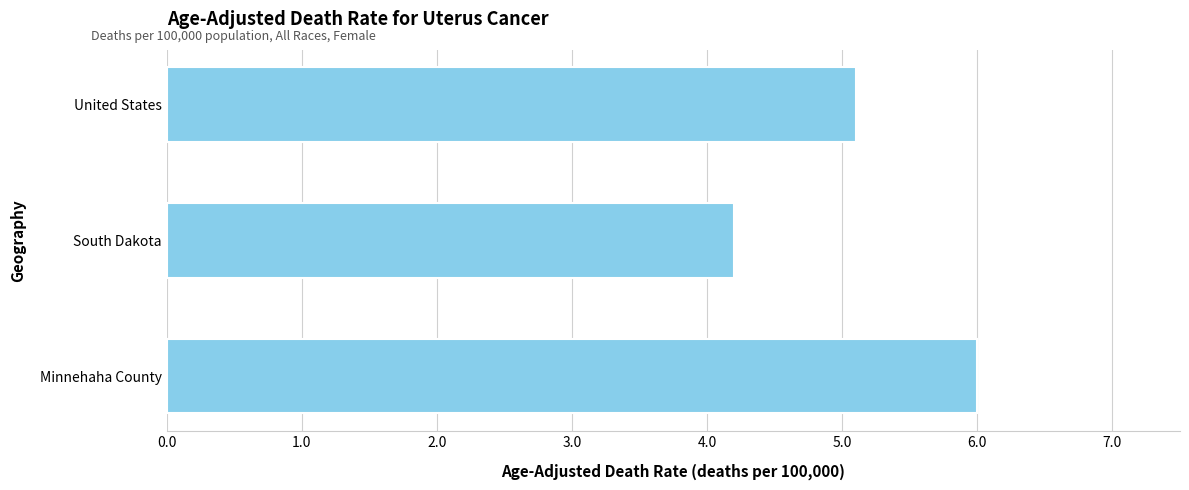

How many data points are less than 5?

1